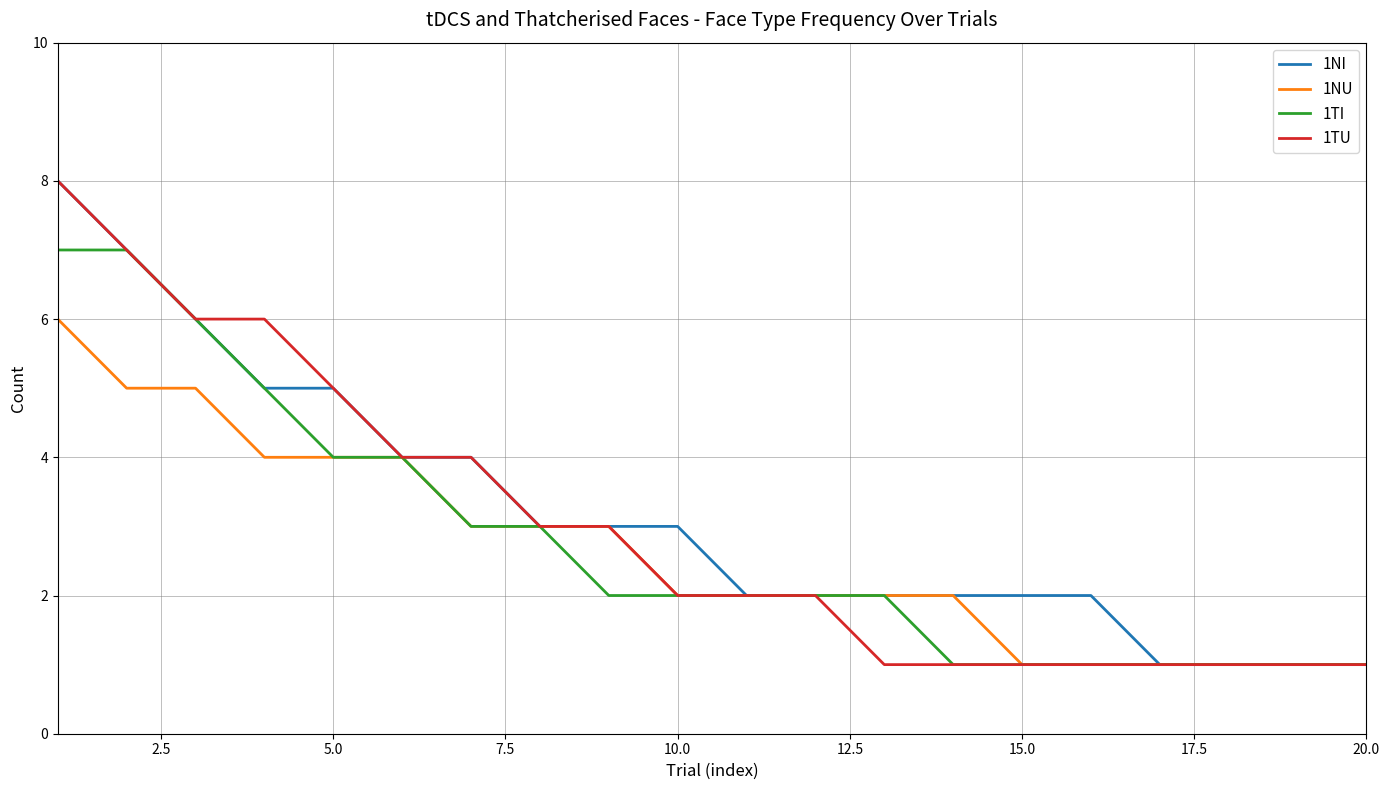

What is the total value across all series at 10.0?

9